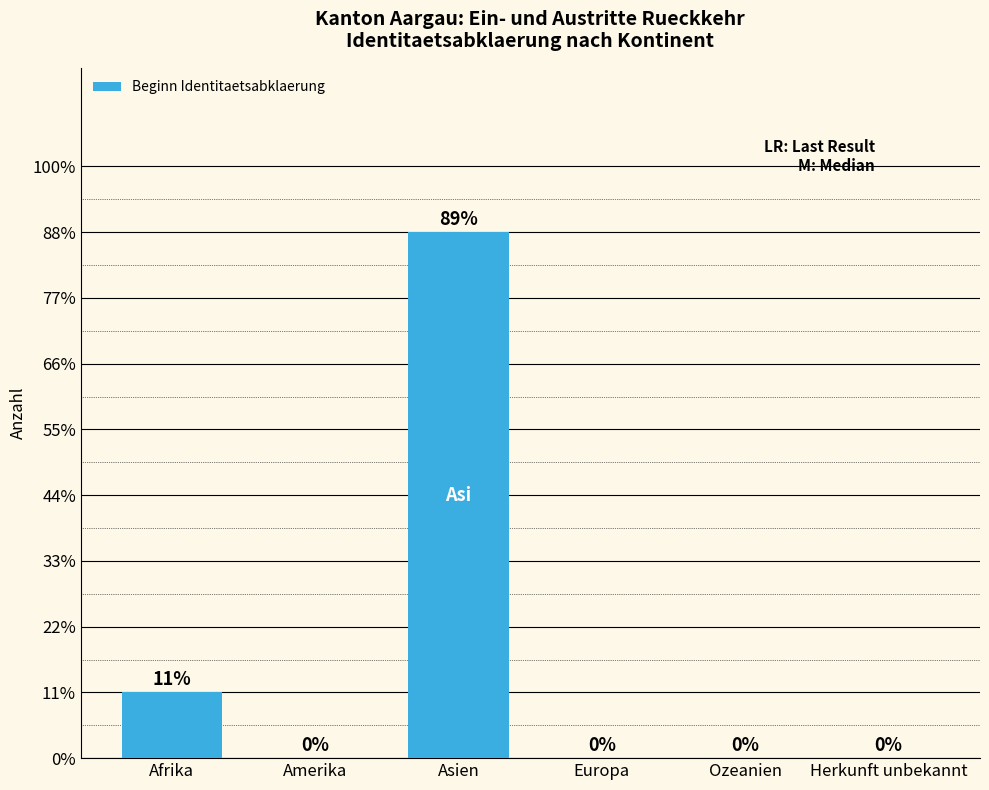

Rank the categories by value from highest to lowest.

Asien, Afrika, Amerika, Europa, Ozeanien, Herkunft unbekannt